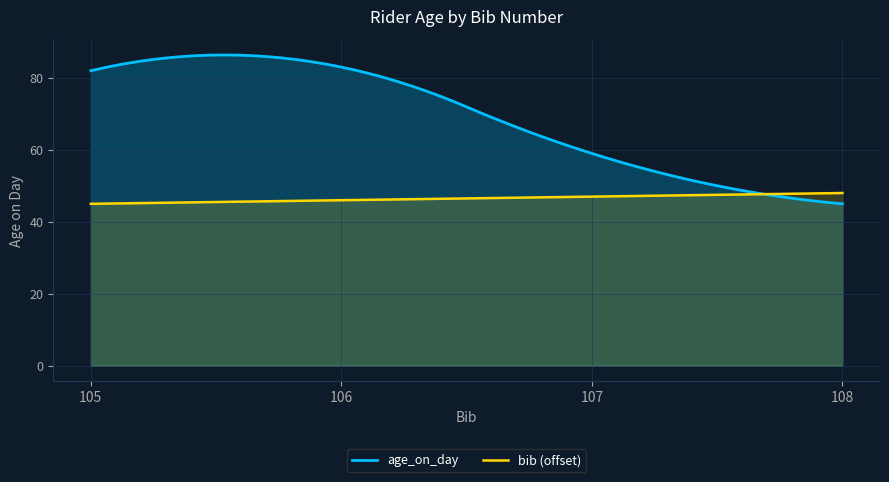

What is the difference between the maximum and minimum values?

38